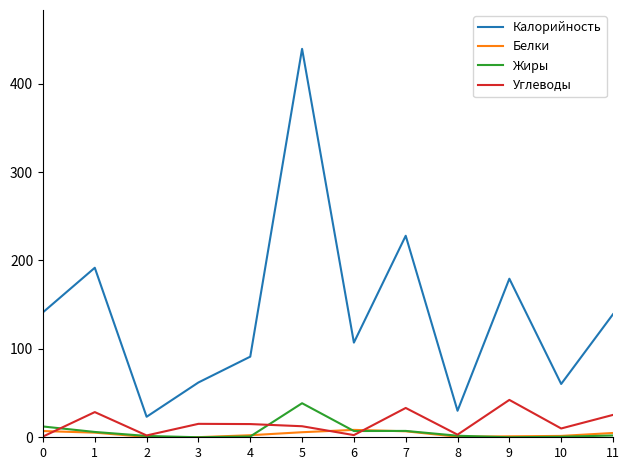

Which series has the largest range (max minus min)?

Калорийность